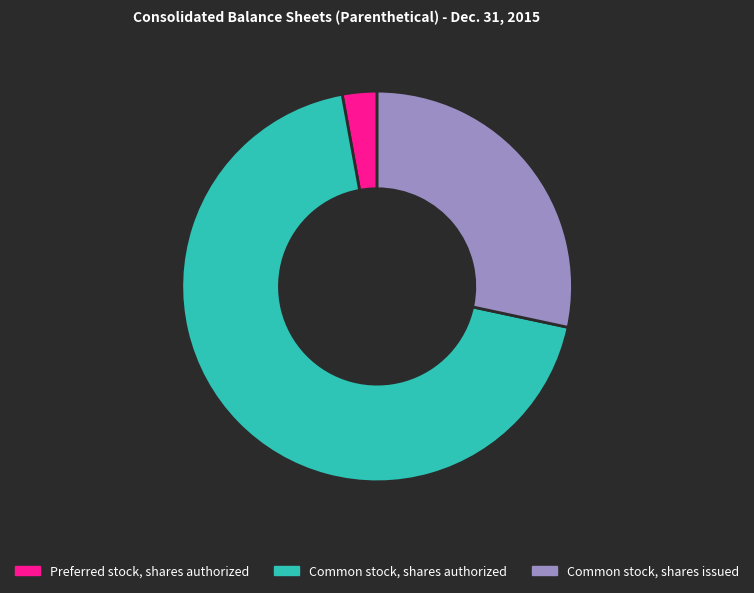

Rank the categories by value from highest to lowest.

Common stock, shares authorized, Common stock, shares issued, Preferred stock, shares authorized